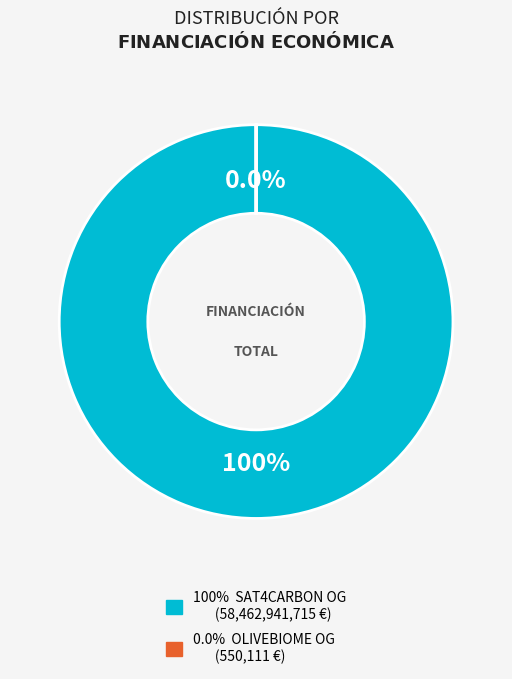

Which slice is the largest?

SAT4CARBON Operational Group